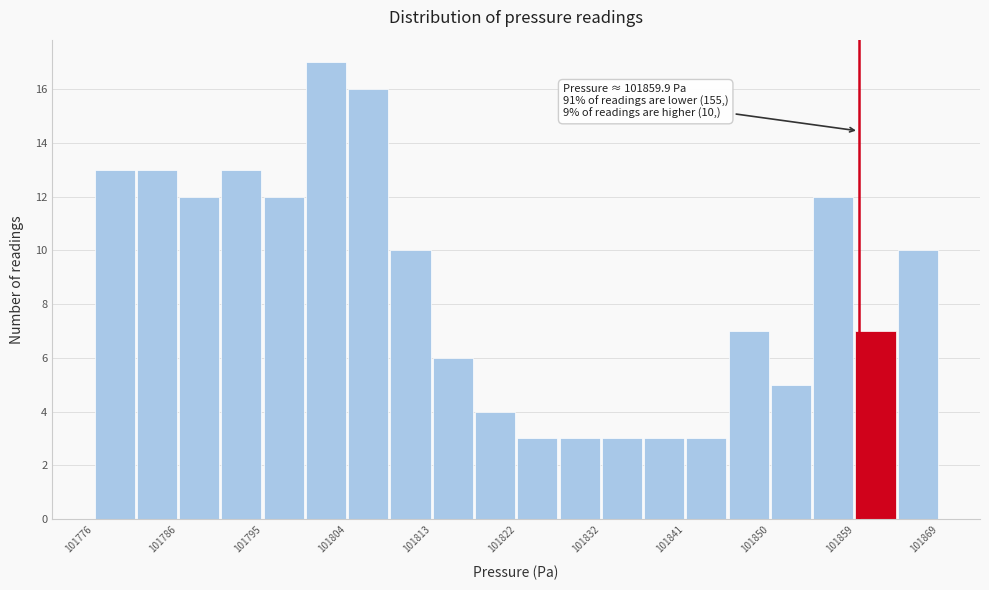

Which range on the x-axis has the tallest bar?

101799 to 101804